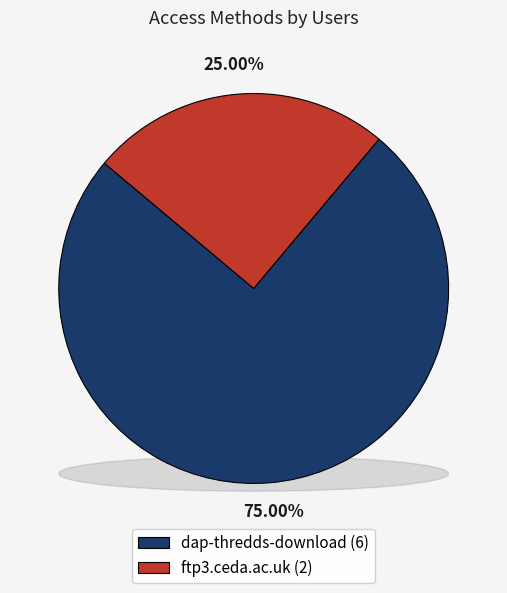

Which category accounts for the majority?

dap-thredds-download